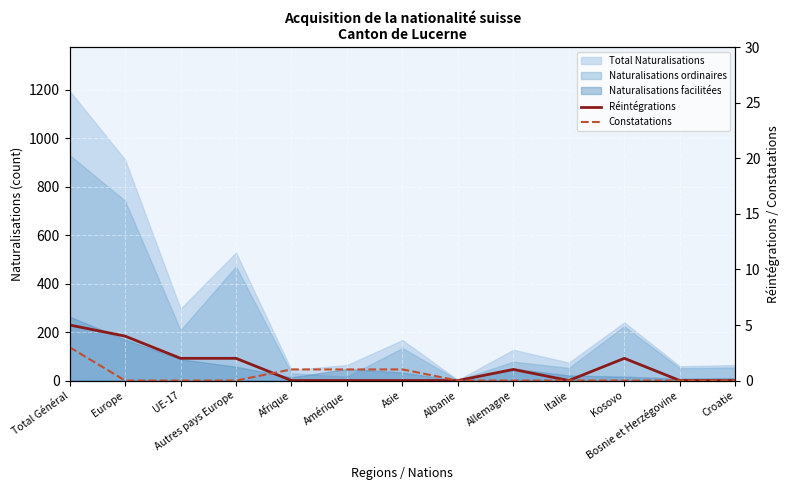

What is the difference between the highest and lowest values at Europe?

4